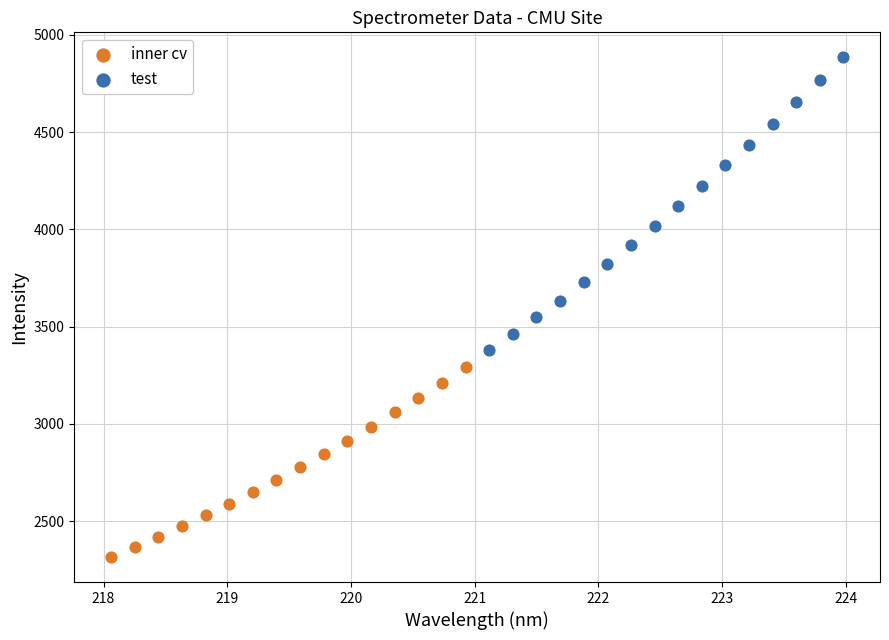

Which series reaches the maximum Y coordinate?

test